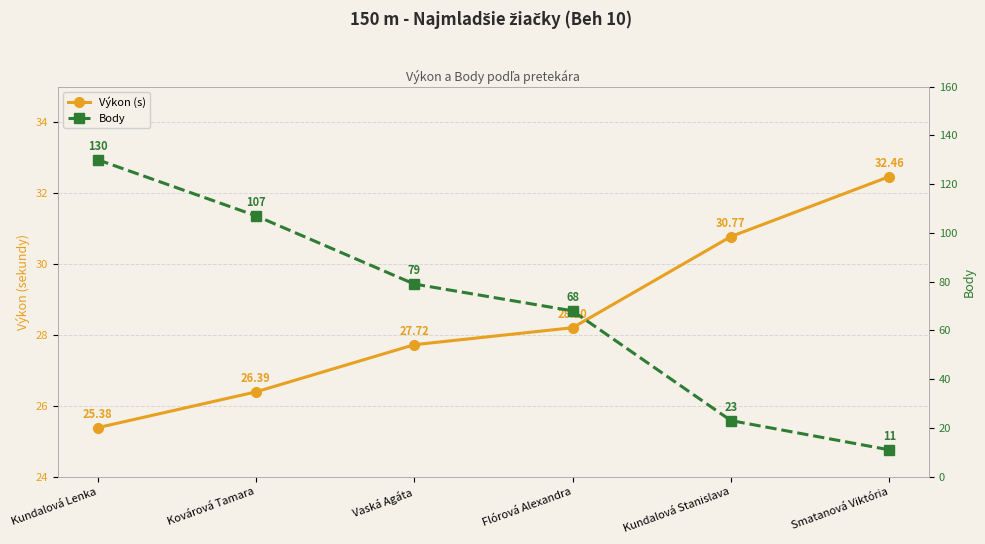

Reading left to right, what are all the values shown in this chart?

Výkon (s): 25.4	26.4	27.7	28.2	30.8	32.5
Body: 130.0	107.0	79.0	68.0	23.0	11.0